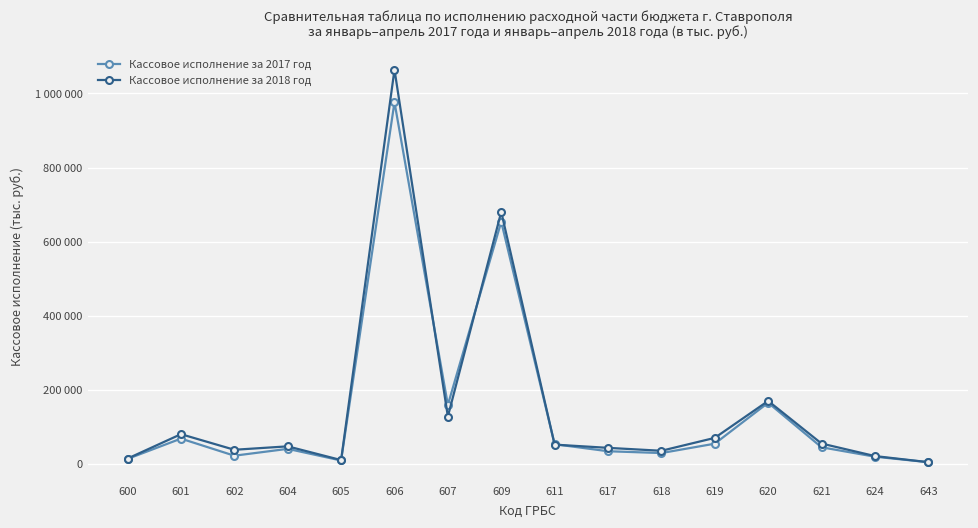

What are all the series names shown in the legend?

Кассовое исполнение за 2017 год, Кассовое исполнение за 2018 год